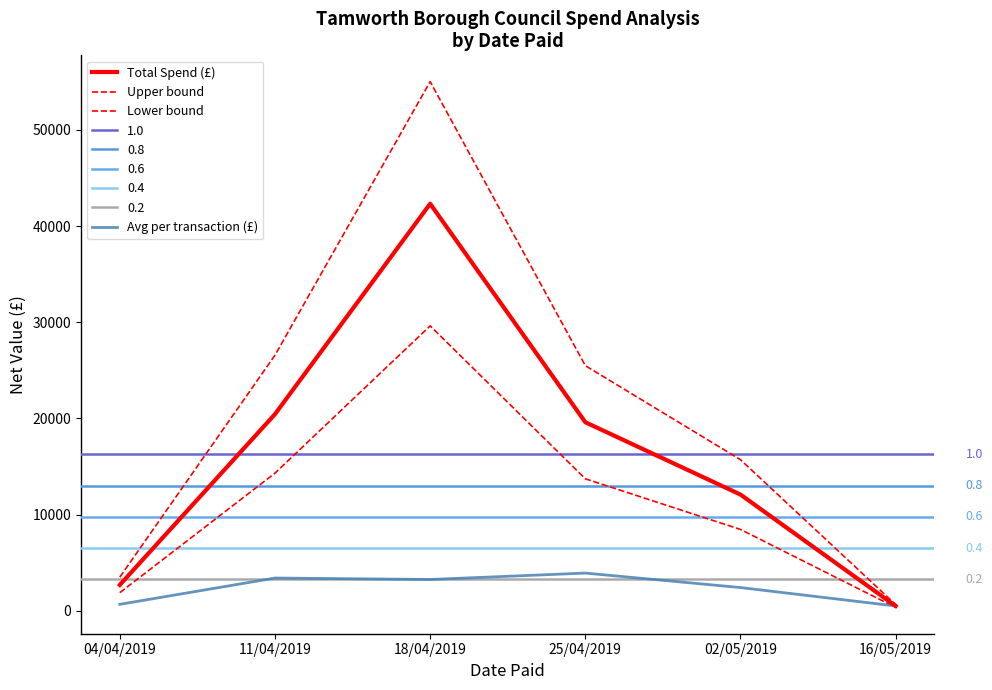

Reading right to left, extract all data points from this chart.

Total Spend (£): 500.0	12083.2	19605.0	42318.9	20443.8	2691.2
Upper bound: 650.0	15708.2	25486.5	55014.6	26577.0	3498.6
Lower bound: 350.0	8458.3	13723.5	29623.3	14310.7	1883.8
Avg per transaction (£): 500.0	2416.7	3921.0	3255.3	3407.3	672.8